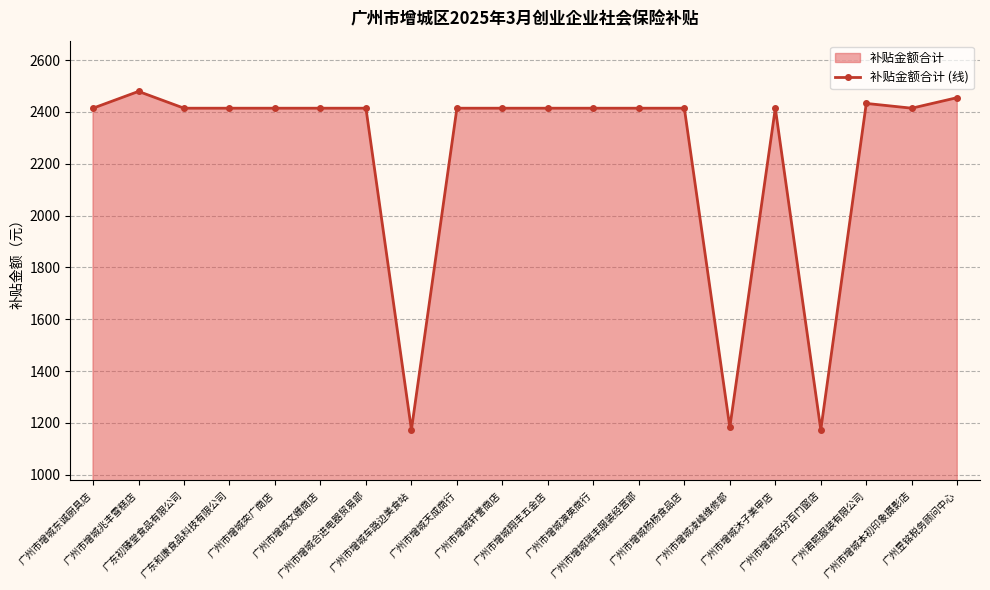

Rank the categories by value from lowest to highest.

广州市增城车路边美食站, 广州市增城百分百门窗店, 广州市增城凌峰维修部, 广州市增城东诚厨具店, 广东初臻堂食品有限公司, 广东和康食品科技有限公司, 广州市增城奕广商店, 广州市增城文姗商店, 广州市增城合进电器贸易部, 广州市增城天成商行, 广州市增城轩誉商店, 广州市增城翔丰五金店, 广州市增城演英商行, 广州市增城瑞丰服装经营部, 广州市增城杨杨食品店, 广州市增城沐子美甲店, 广州市增城本初印象摄影店, 广州君熙服装有限公司, 广州昱铭税务顾问中心, 广州市增城兆丰雪糕店